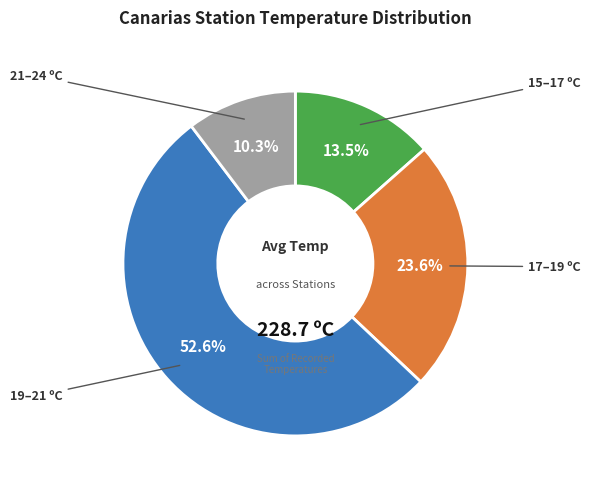

Does any single category account for the majority?

Yes